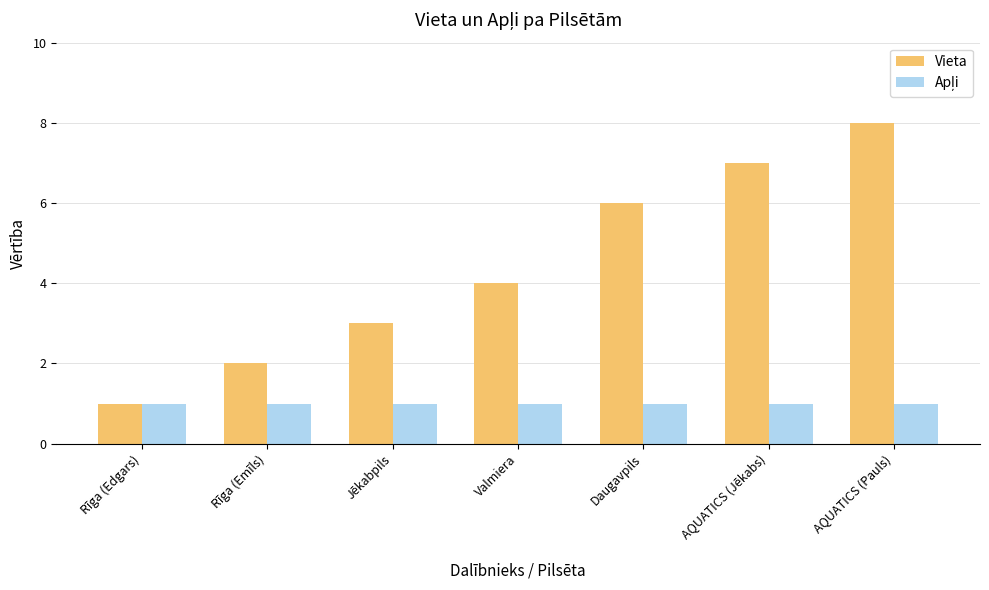

What is the spread (max minus min) of values at Valmiera?

3